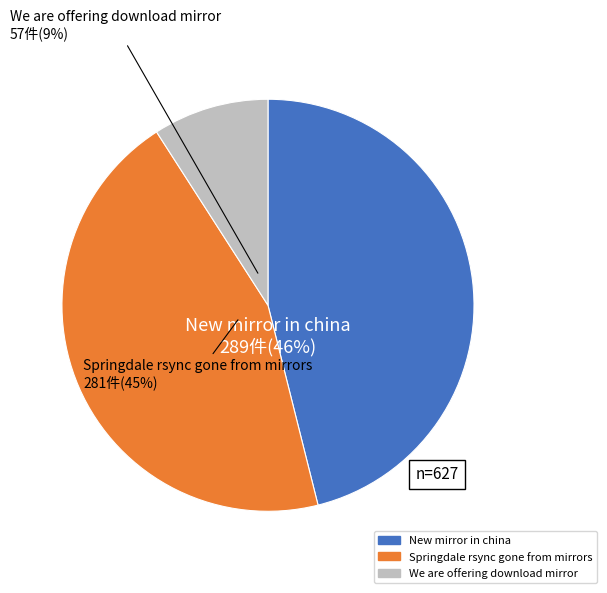

To the nearest percent, what portion does Springdale rsync gone from mirrors represent?

45%